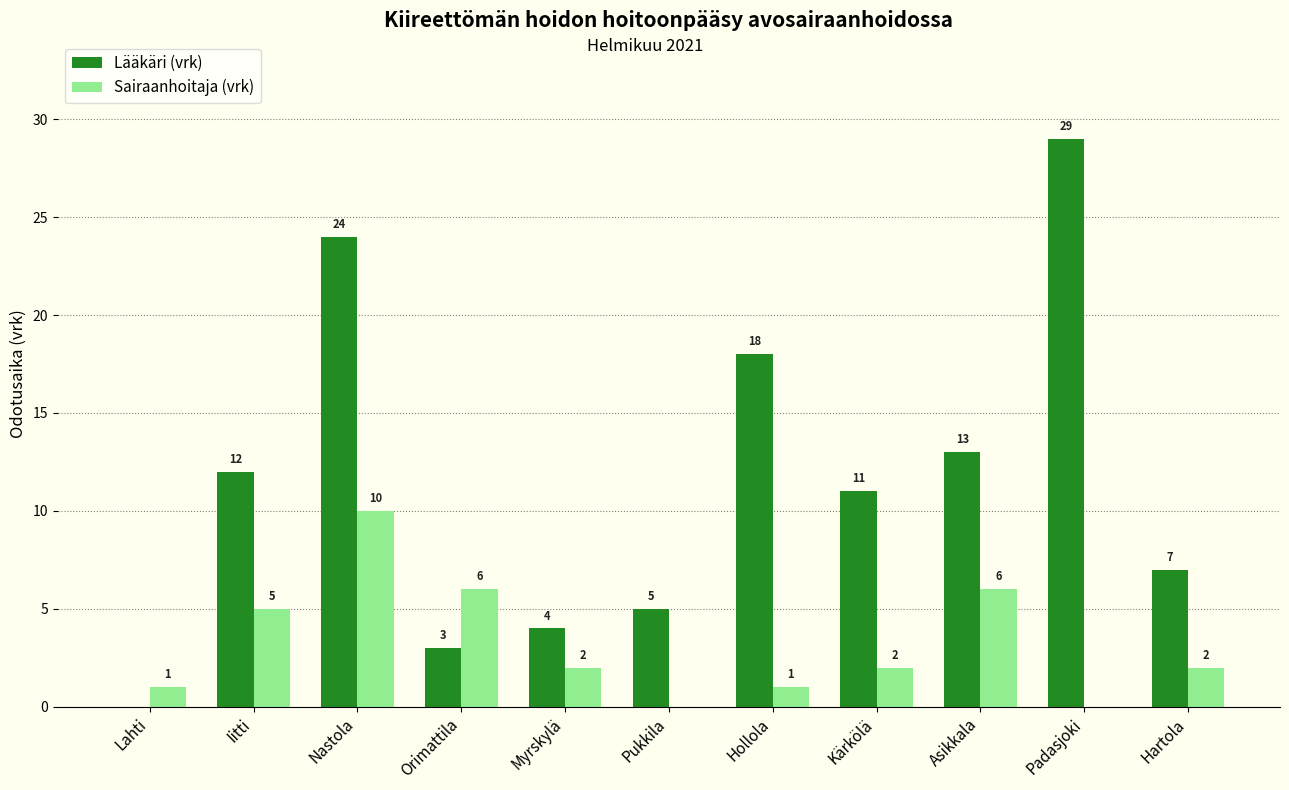

How many data points does each series have?

11